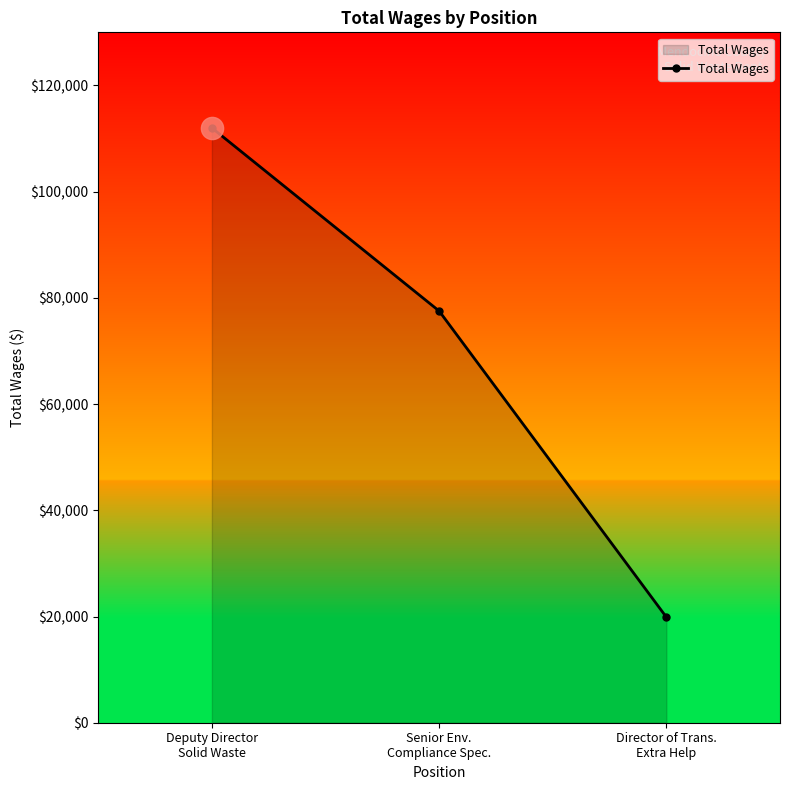

List the labels in order of value, largest first.

Deputy Director
Solid Waste, Senior Env.
Compliance Spec., Director of Trans.
Extra Help